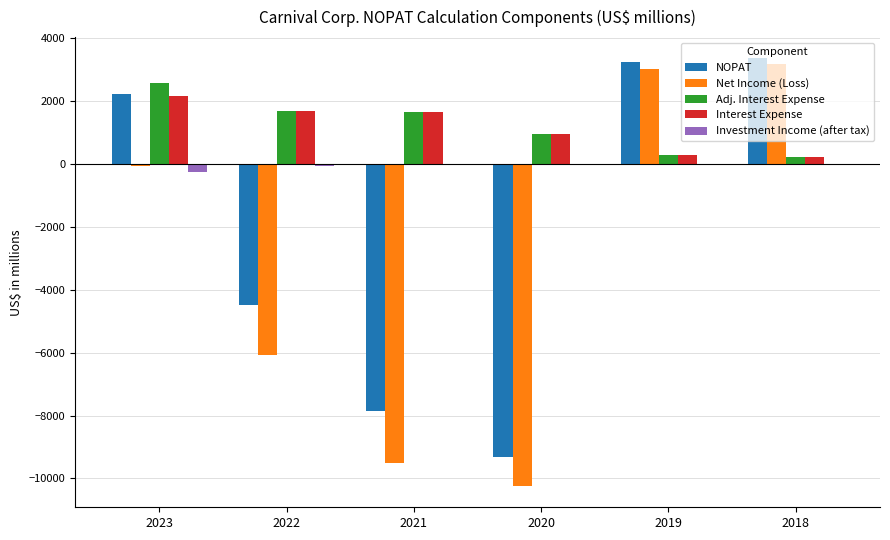

How many groups of bars are there?

6